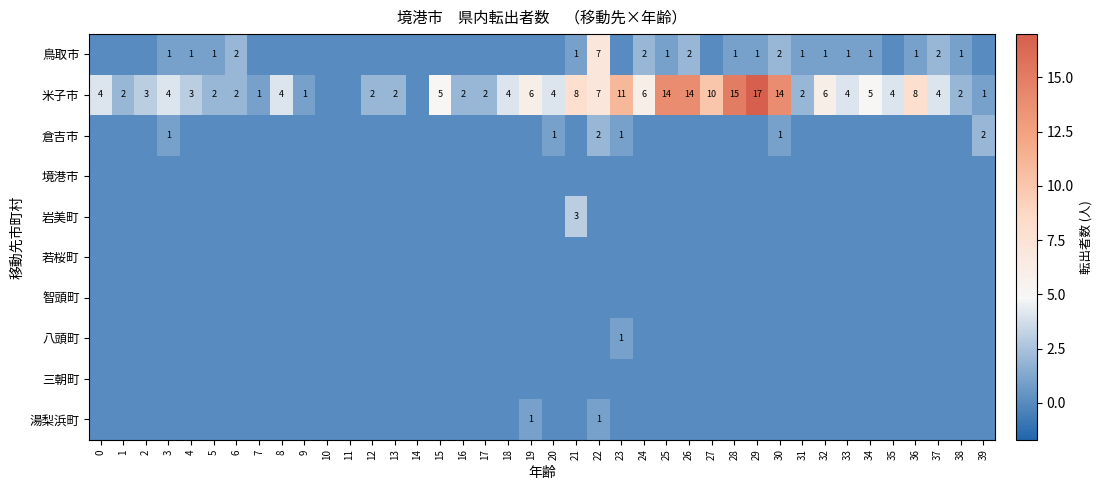

What is the spread (max minus min) of values at 28?

15